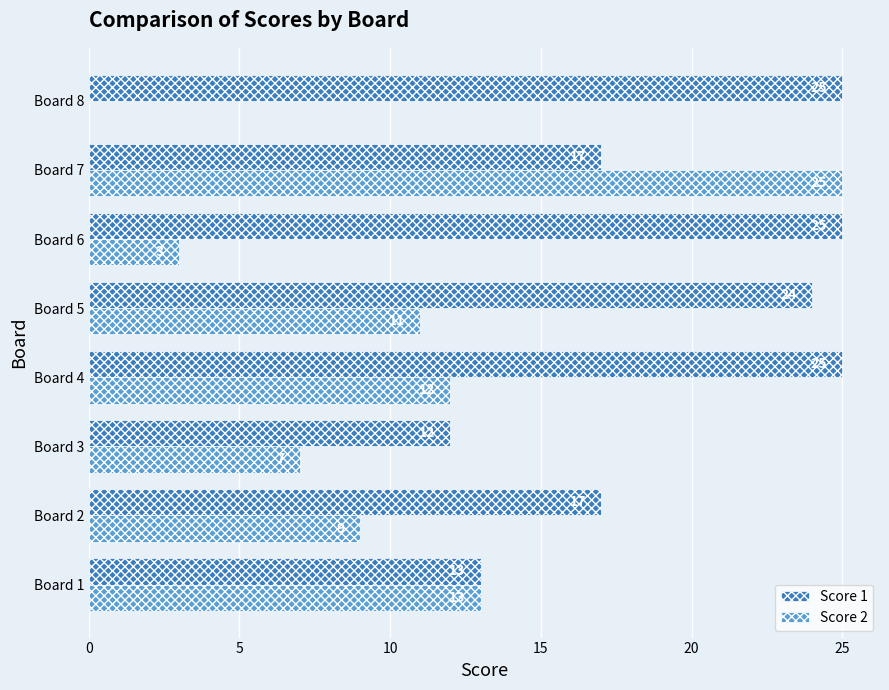

The value of Score 1 at Board 2 is 17. True or false?

True